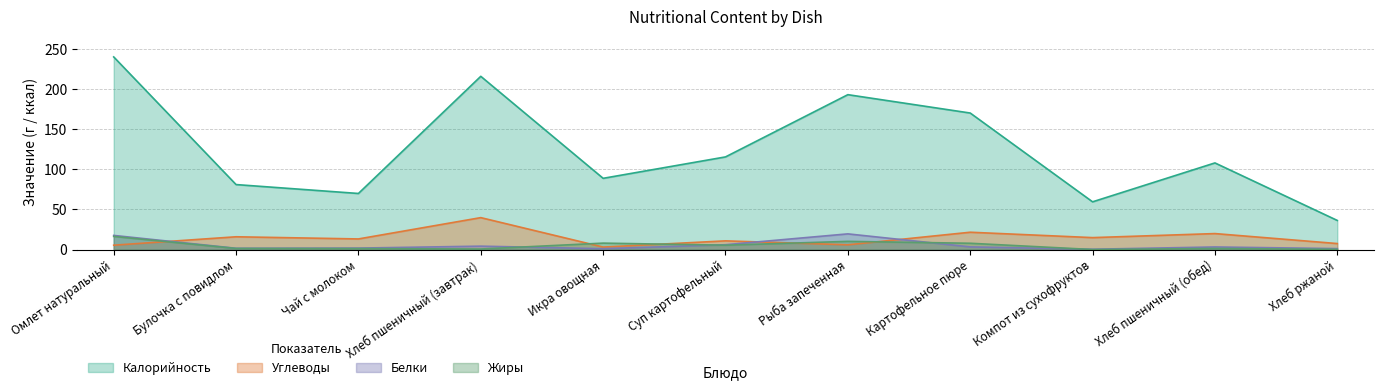

The value of Белки at Хлеб пшеничный (обед) is 0.6. True or false?

False